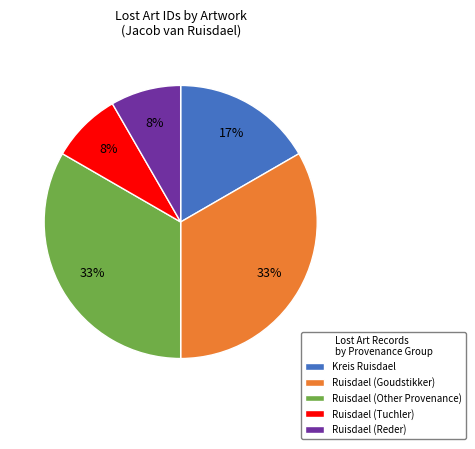

How many slices are in this pie chart?

5